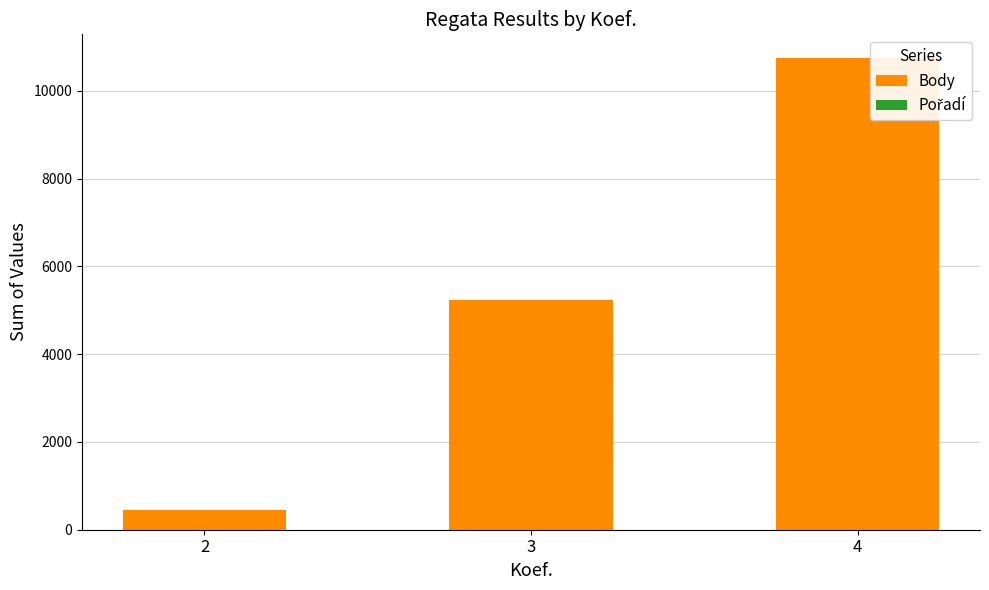

Are the bars grouped side by side (vs. stacked)?

No